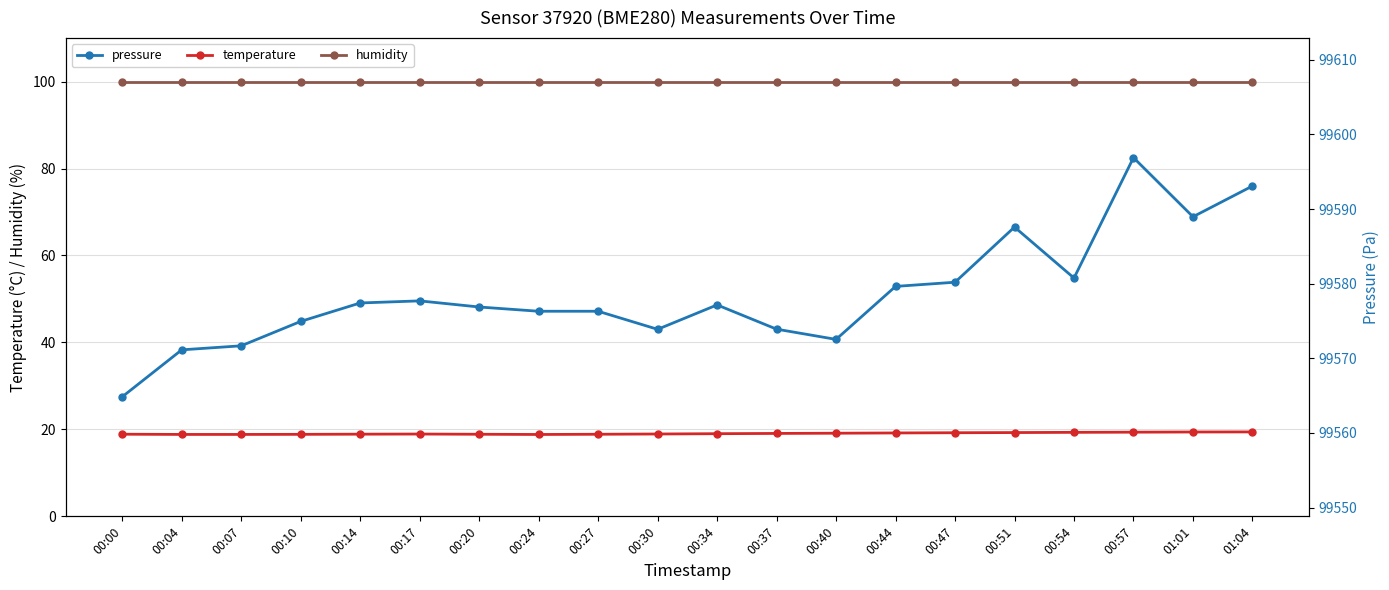

What is the value of the pressure point at the 11th from the left?

99577.2